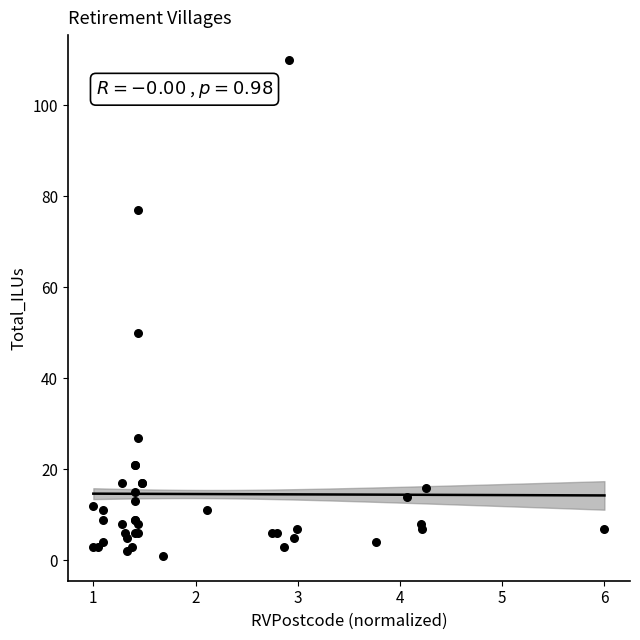

What Y value in the scatter plot is closest to 55?

50